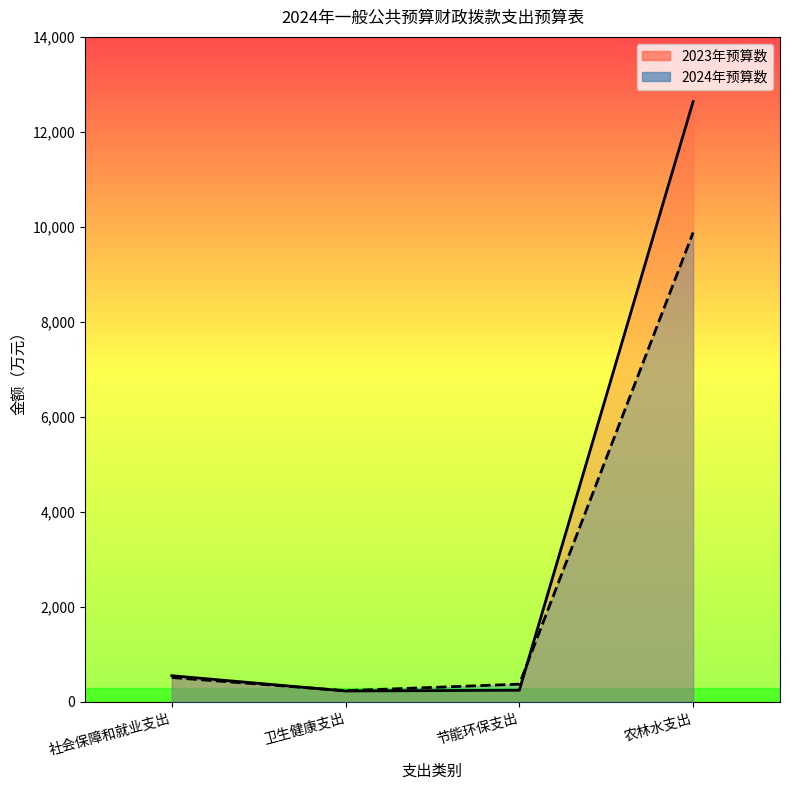

At 节能环保支出, list the series in order from largest to smallest.

2024年预算数, 2023年预算数